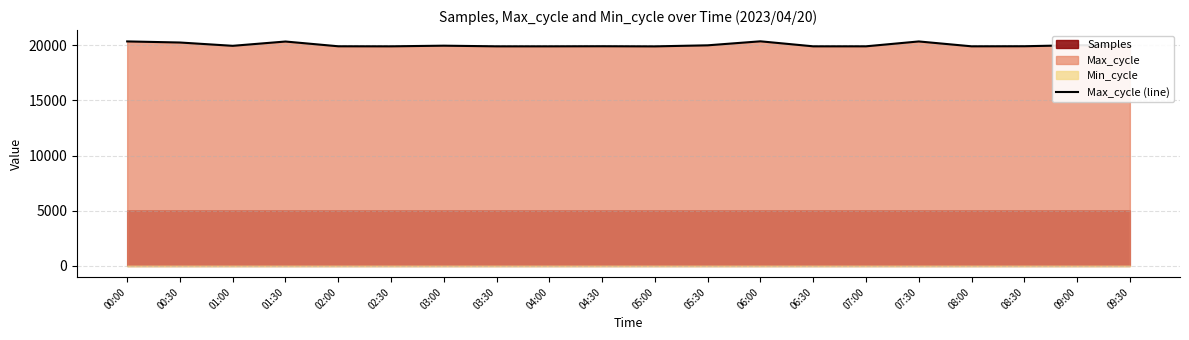

Read the value at 02:00, to the nearest 5.

19915